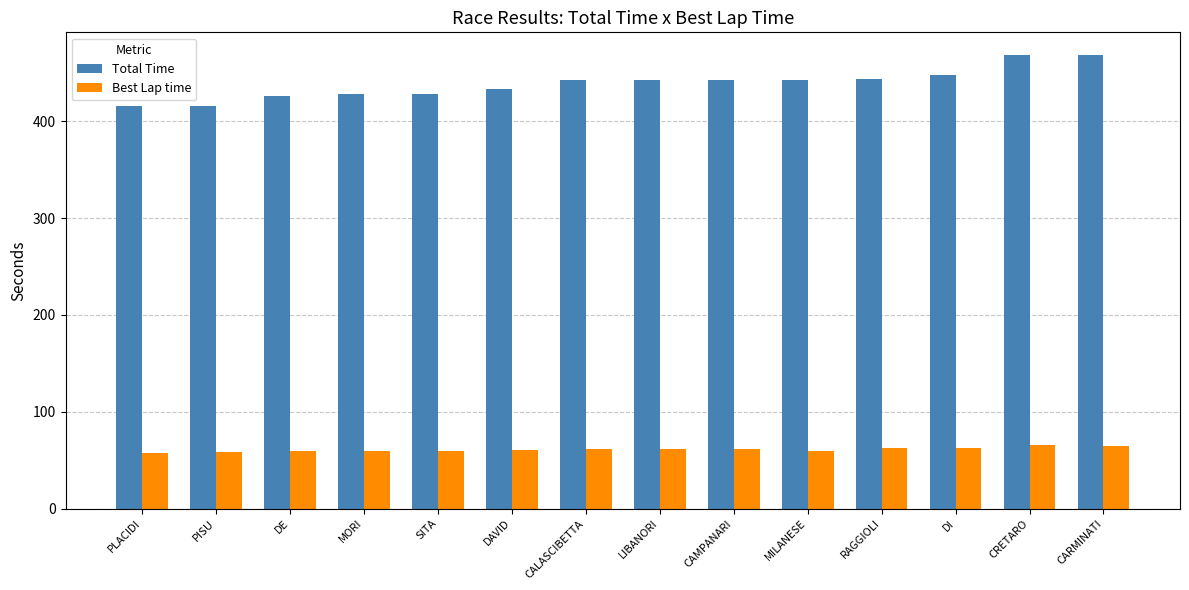

At RAGGIOLI, list the series in order from largest to smallest.

Total Time, Best Lap time